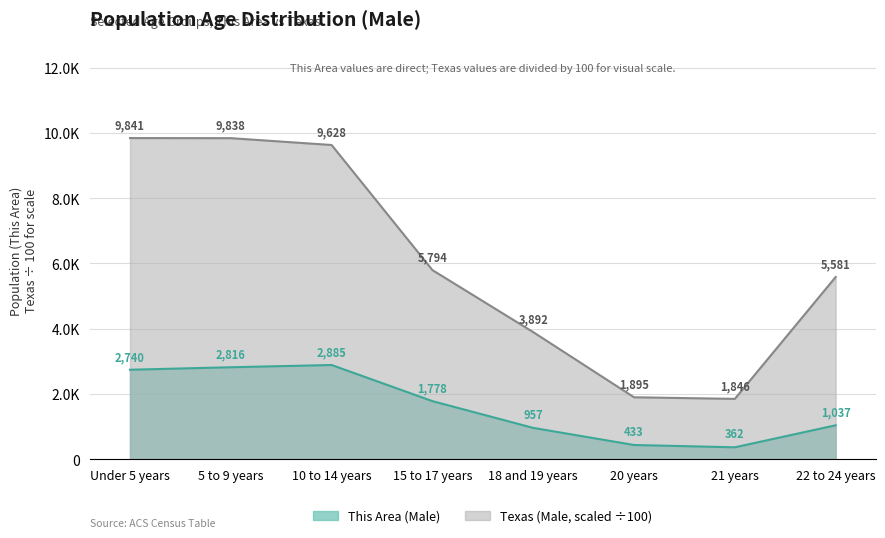

True or false: Male (Texas) and Male (This Area) intersect in this chart.

False